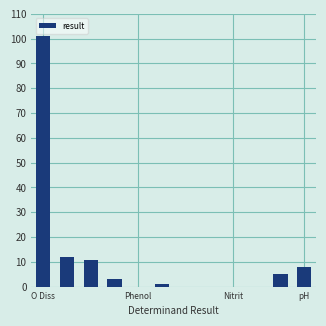

What is the sum of all values?

140.8